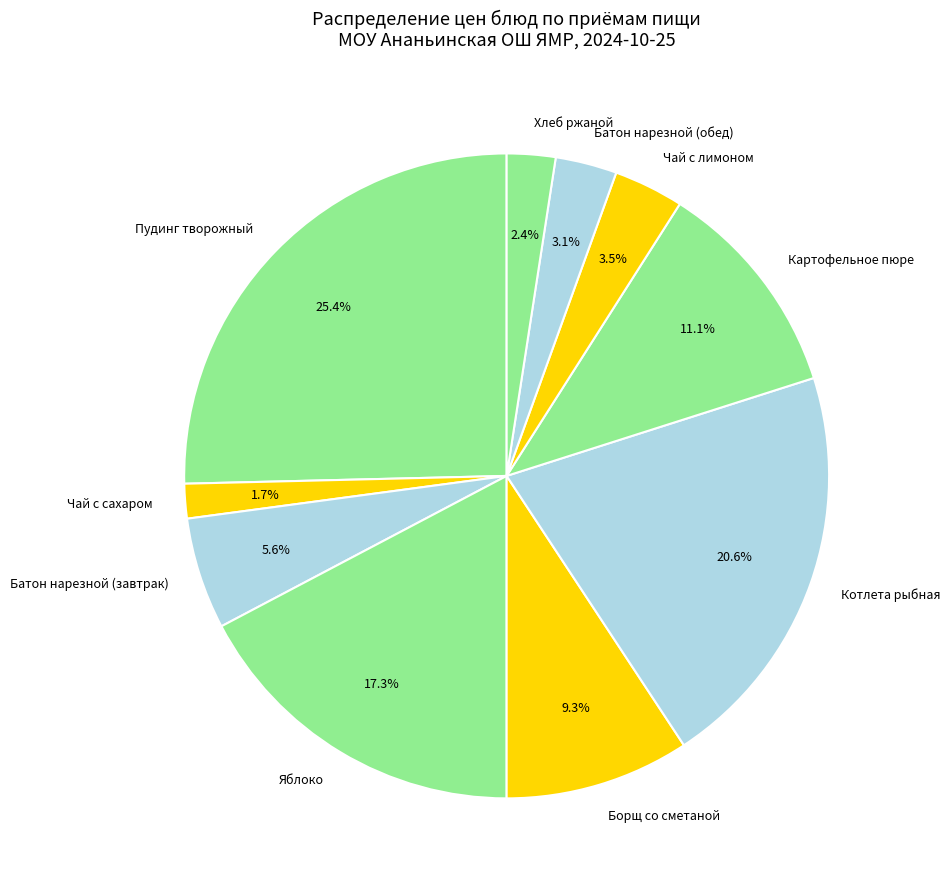

Combined, do Яблоко and Пудинг творожный account for over 50%?

No